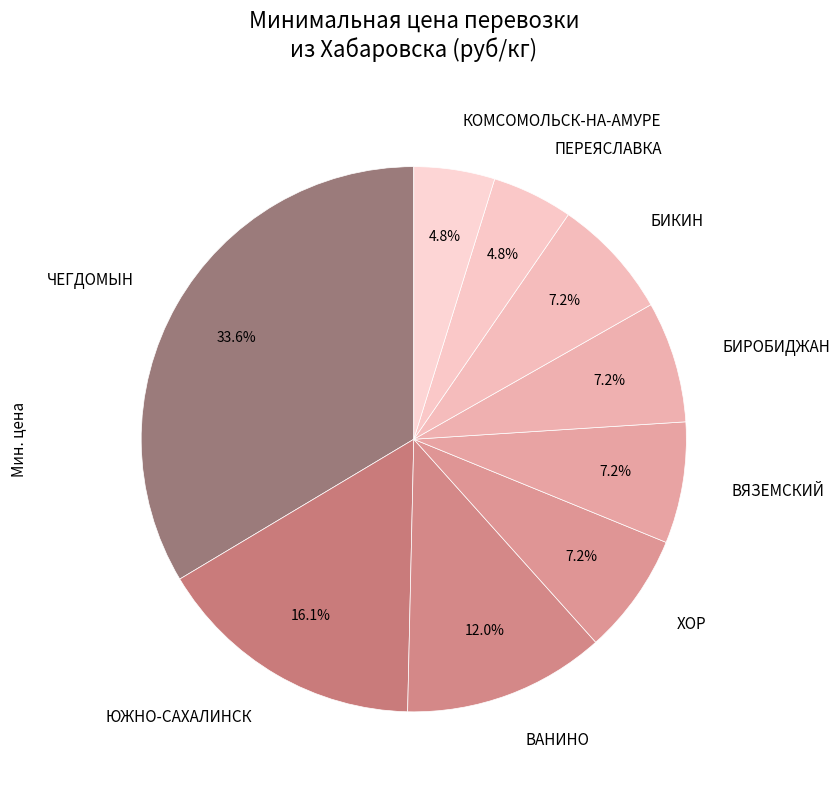

Does any single category account for the majority?

No